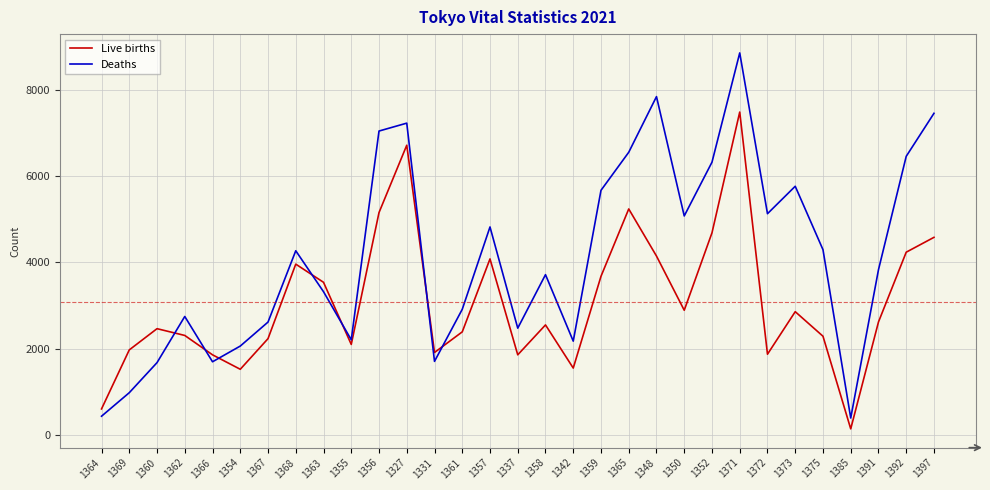

At which category is the sum across all series the highest?

1371